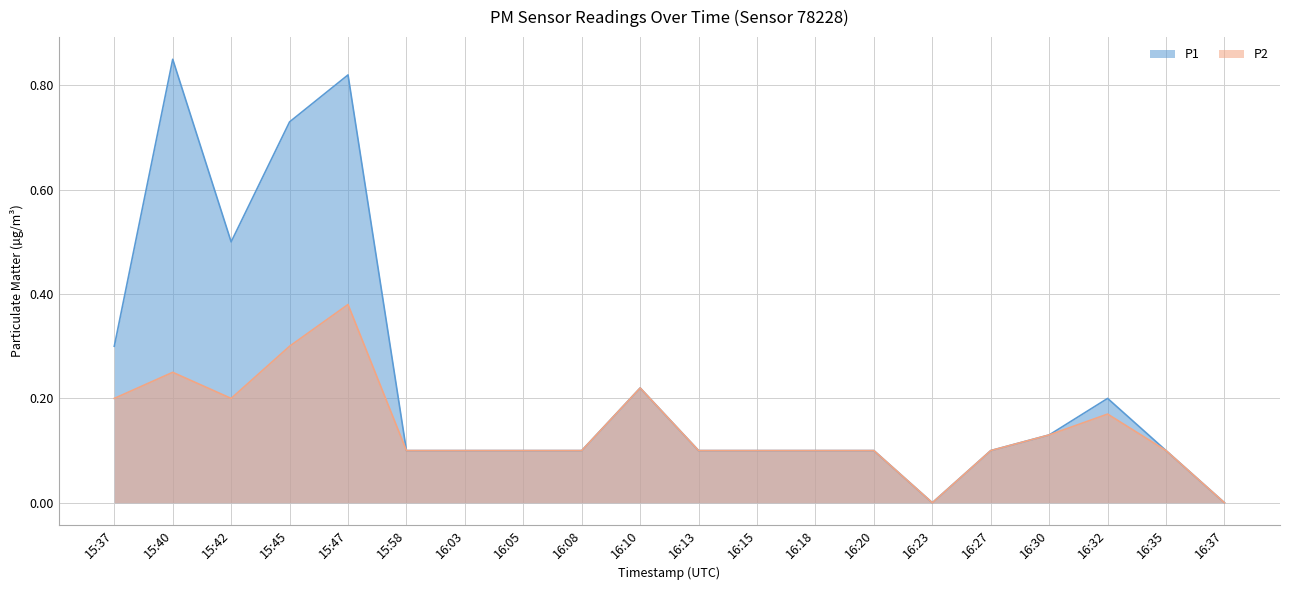

At which category does P2 reach its first local valley?

15:42